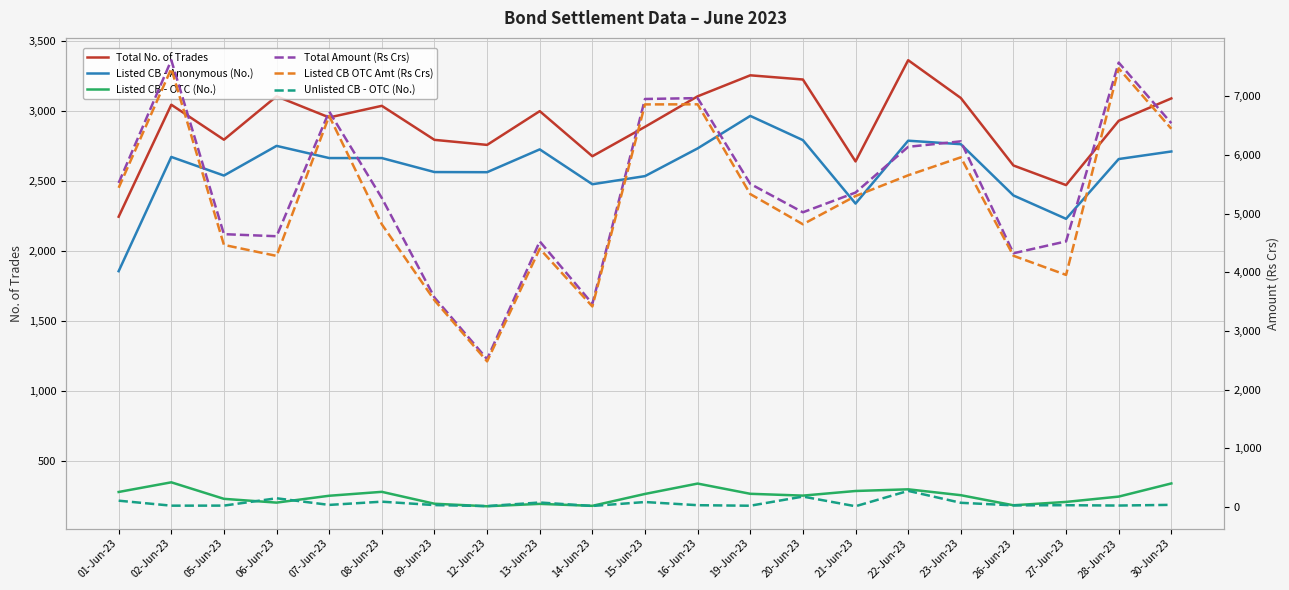

In Unlisted CB - OTC (No.), how many points are lower than both neighbors (excluding endpoints)?

8